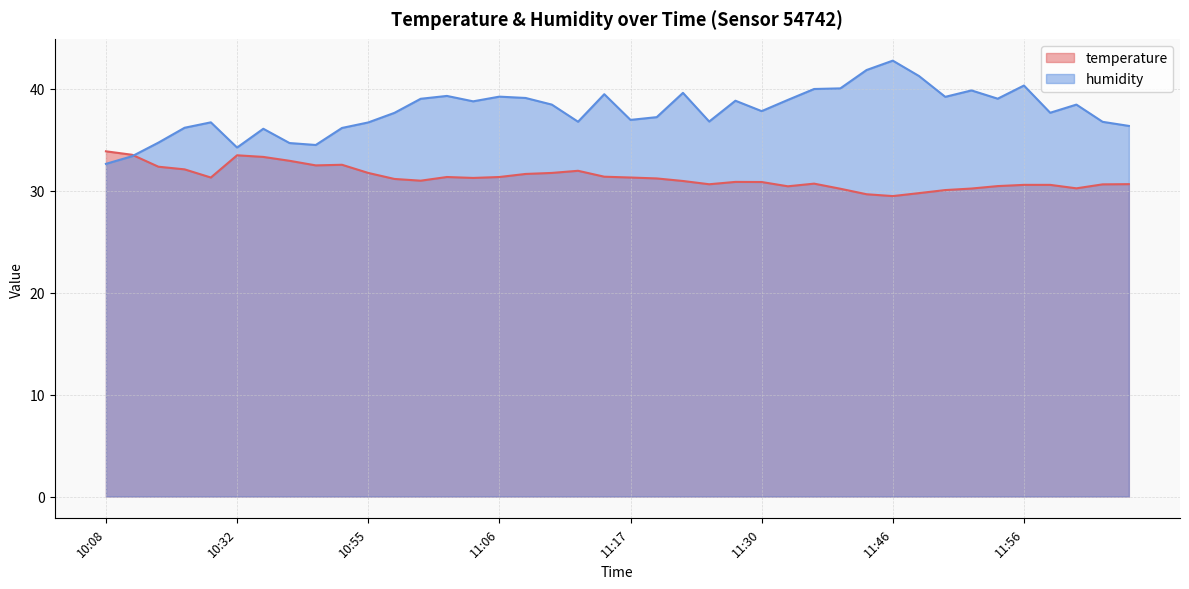

What is the approximate value of humidity at 11:52?

39.8